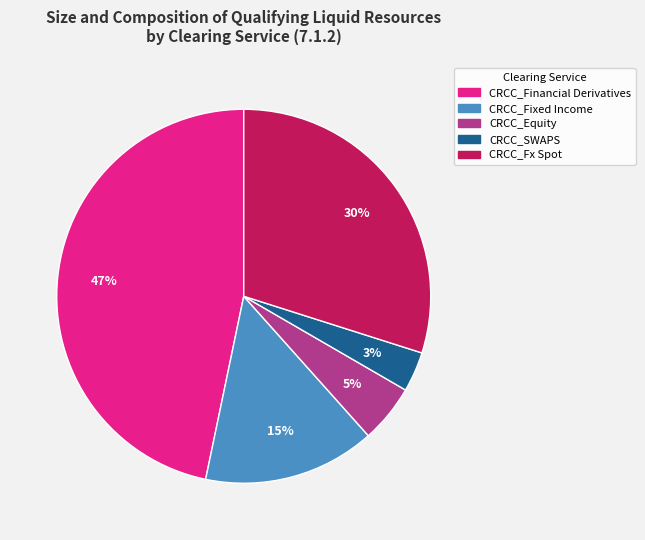

How many segments does this pie chart have?

5